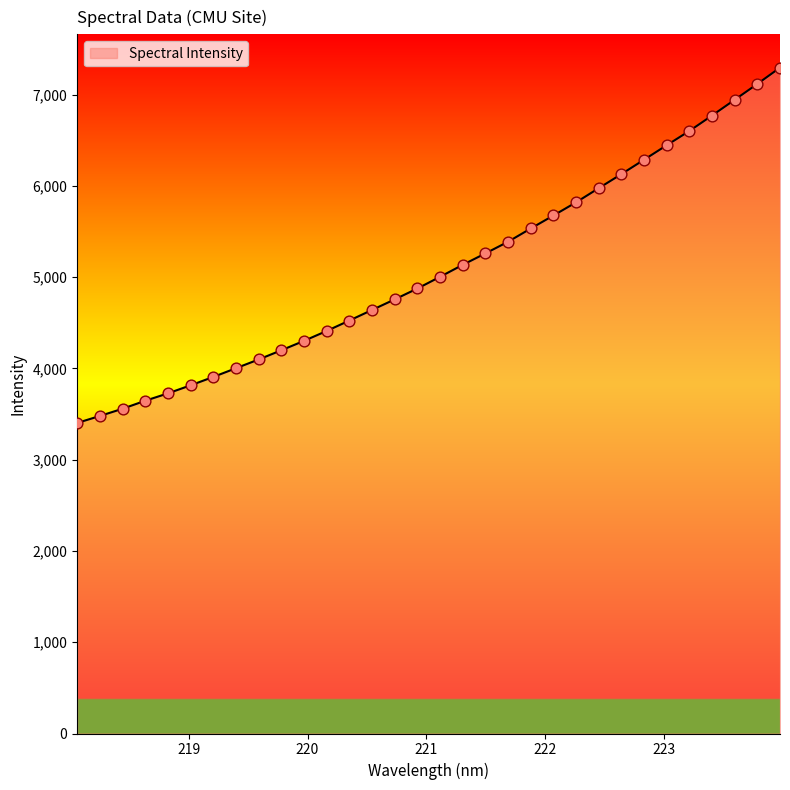

What is the greatest value displayed?

7297.2